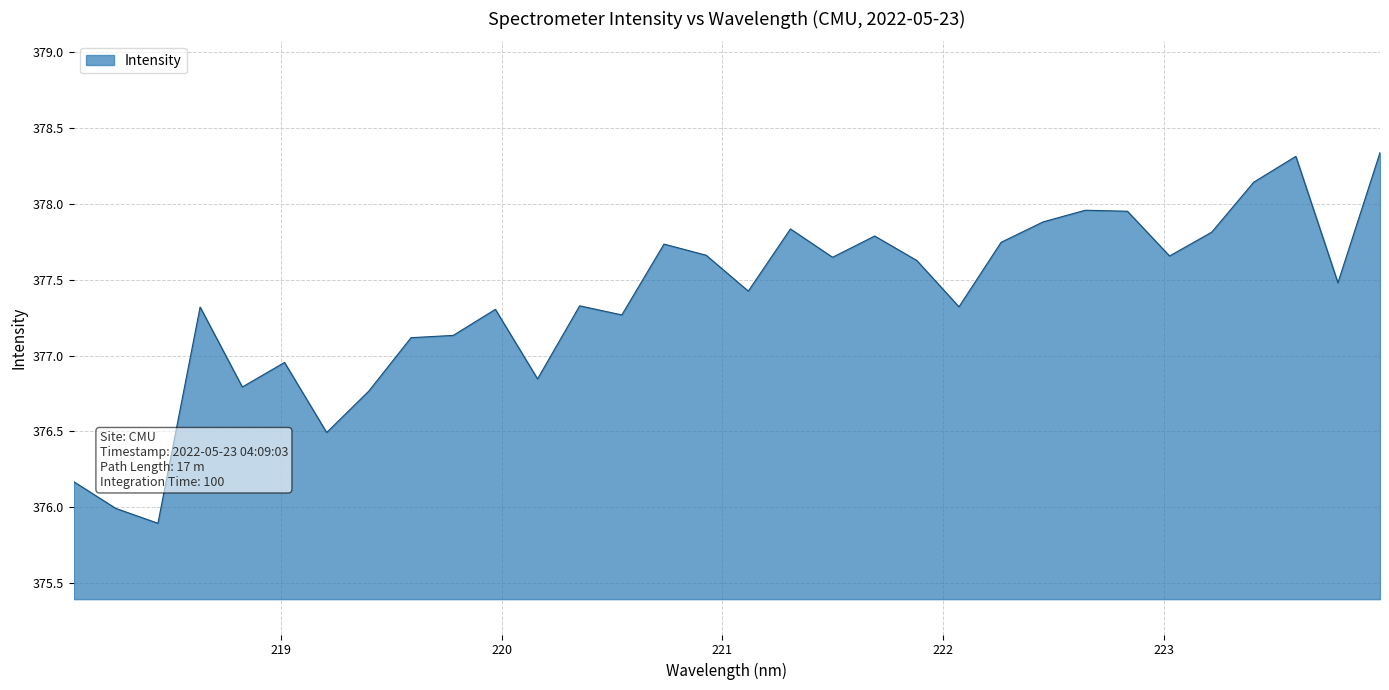

What is the smallest value displayed?

375.9